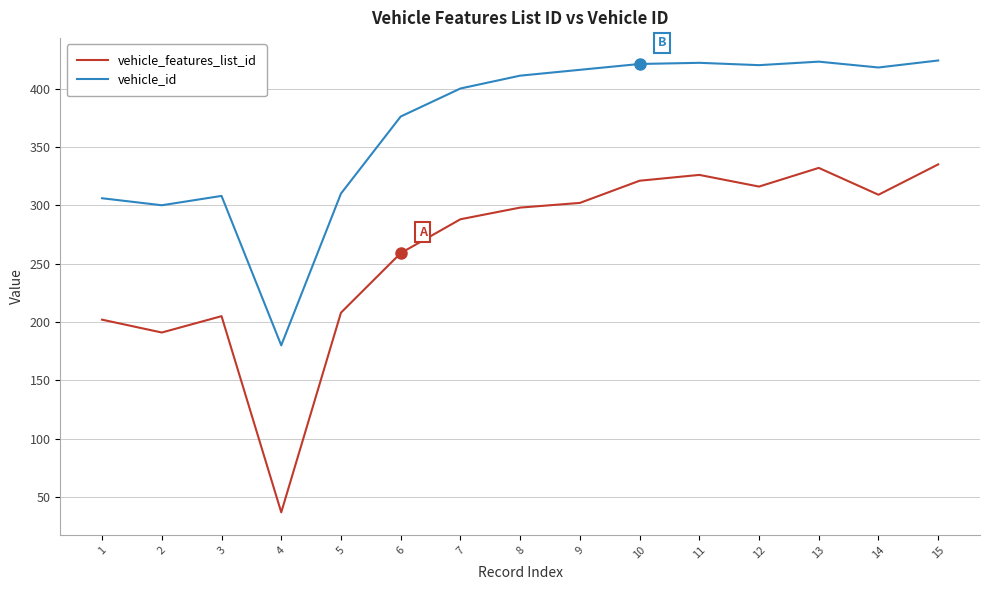

Which series changed the most between 12 and 13?

vehicle_features_list_id